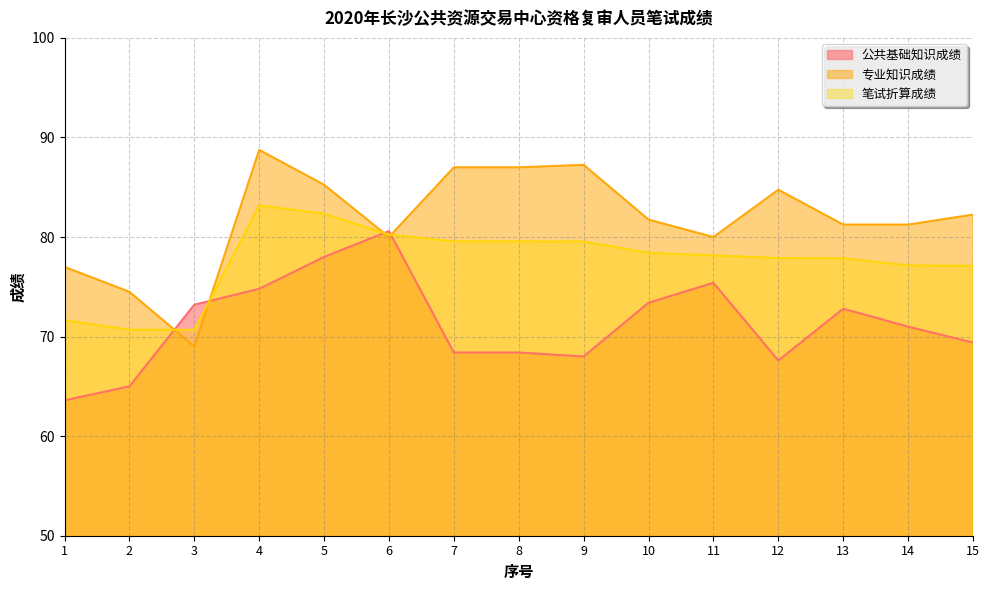

What is the difference between the 笔试折算成绩 values at 13 and 15?

0.8